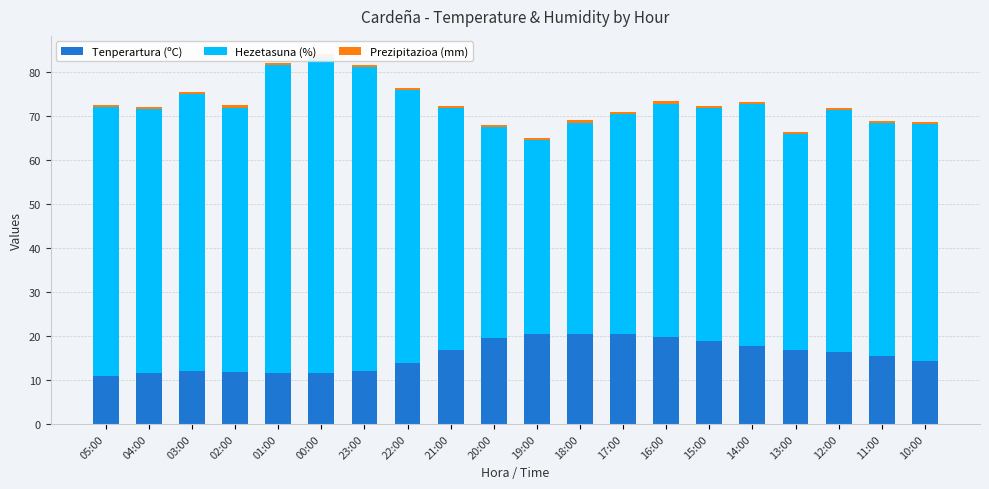

What is the label of the 13th bar from the right?

22:00